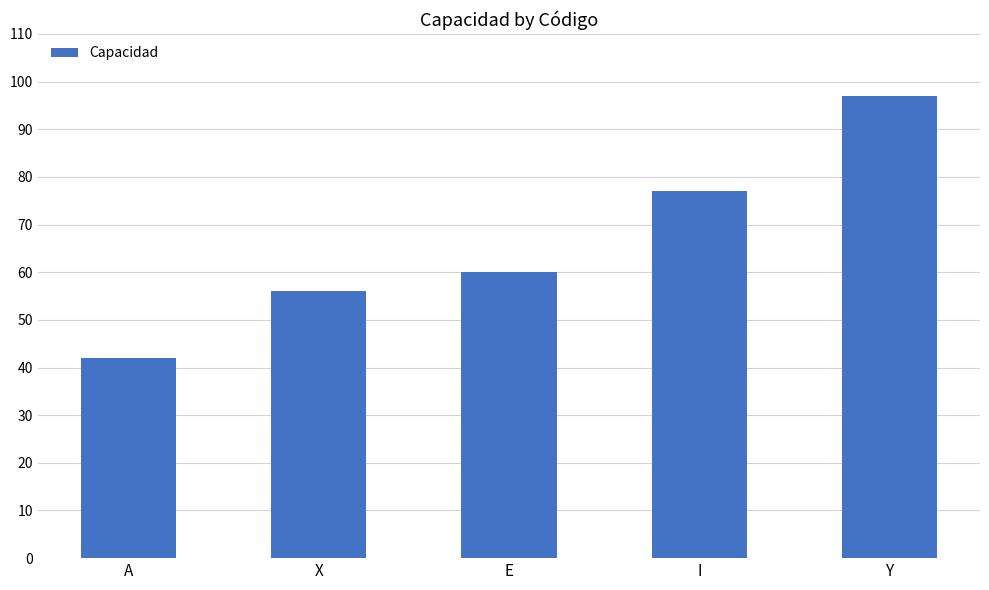

What is the minimum value shown in the chart?

42